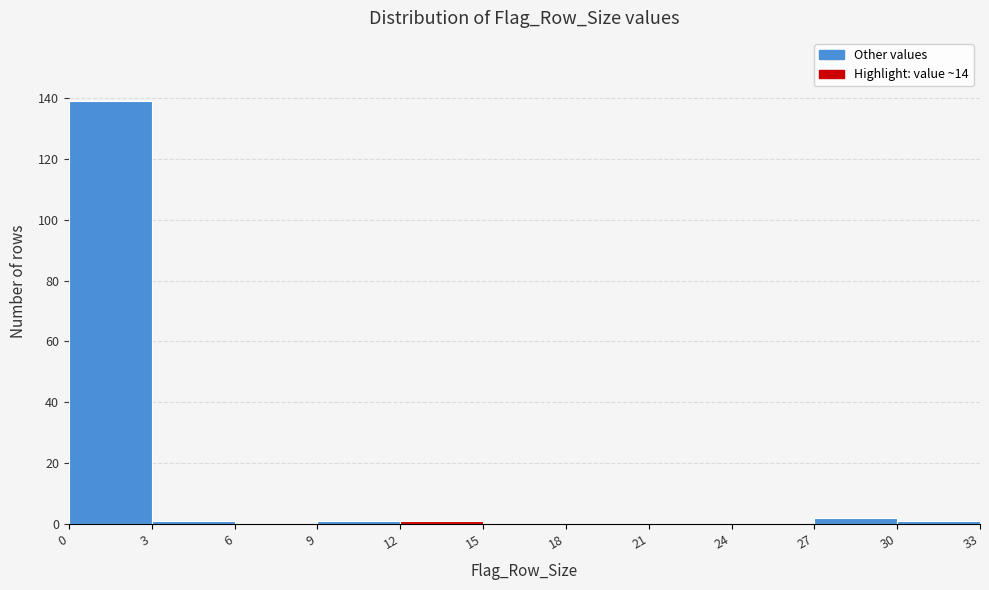

Which range on the x-axis has the tallest bar?

0 to 3